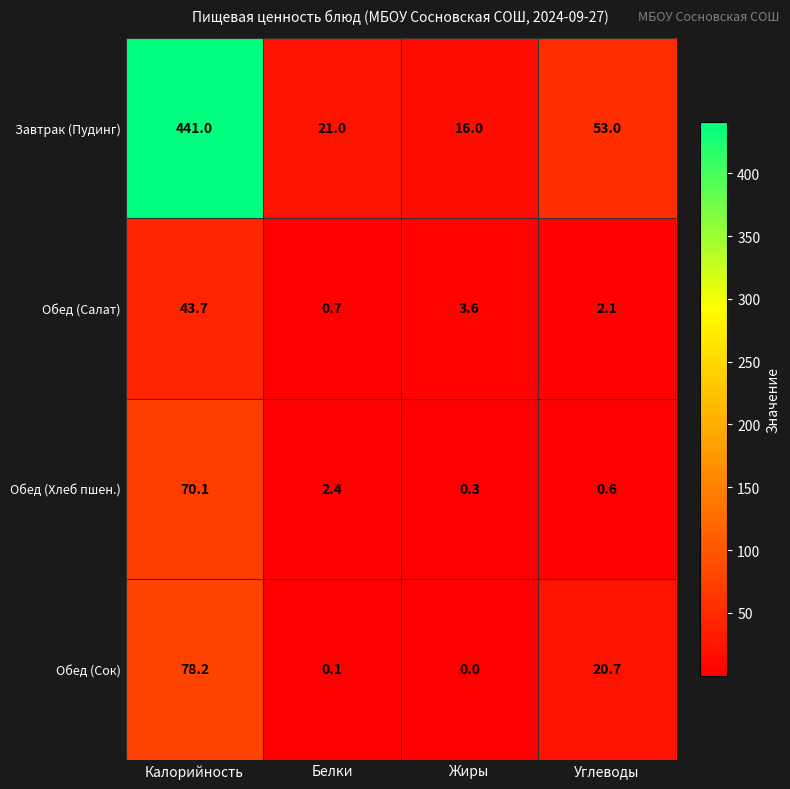

At which category does the chart reach its peak across all series?

Калорийность